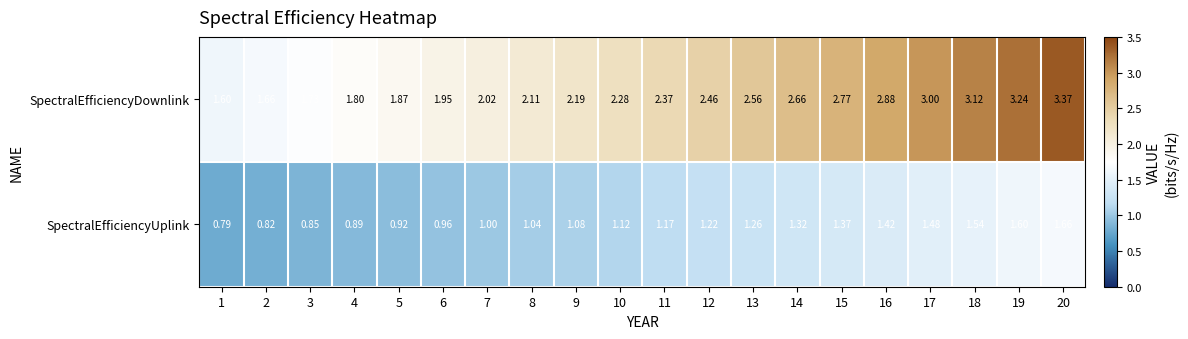

Which series has the largest range (max minus min)?

SpectralEfficiencyDownlink